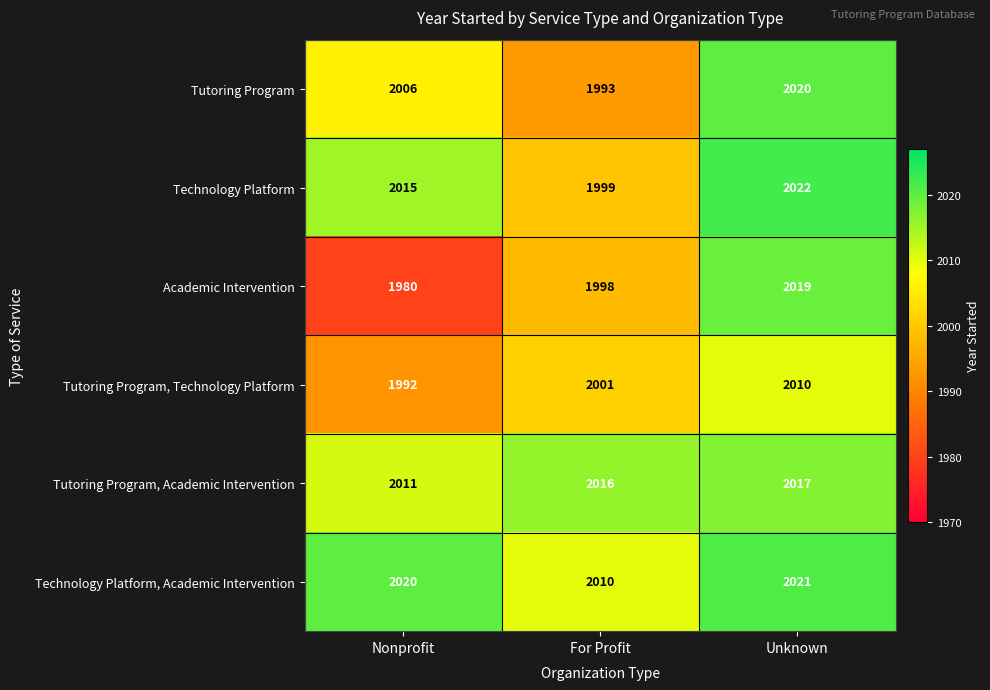

Which label corresponds to the smallest value in the chart?

Nonprofit